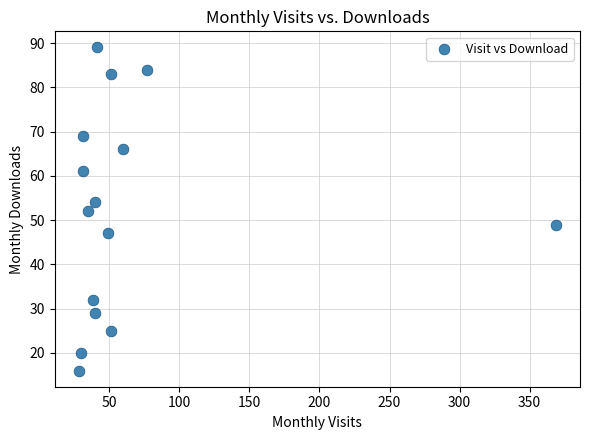

What is the range of X values (max minus min)?

341